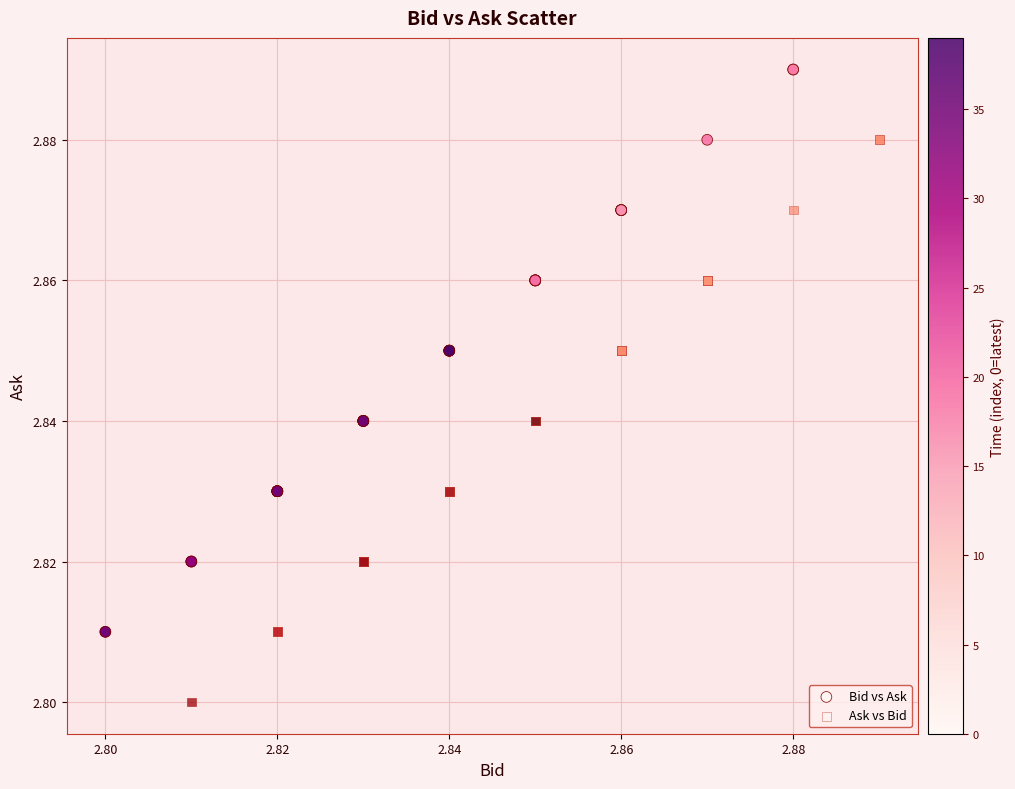

Which series contains the lowest Y value?

Ask vs Bid